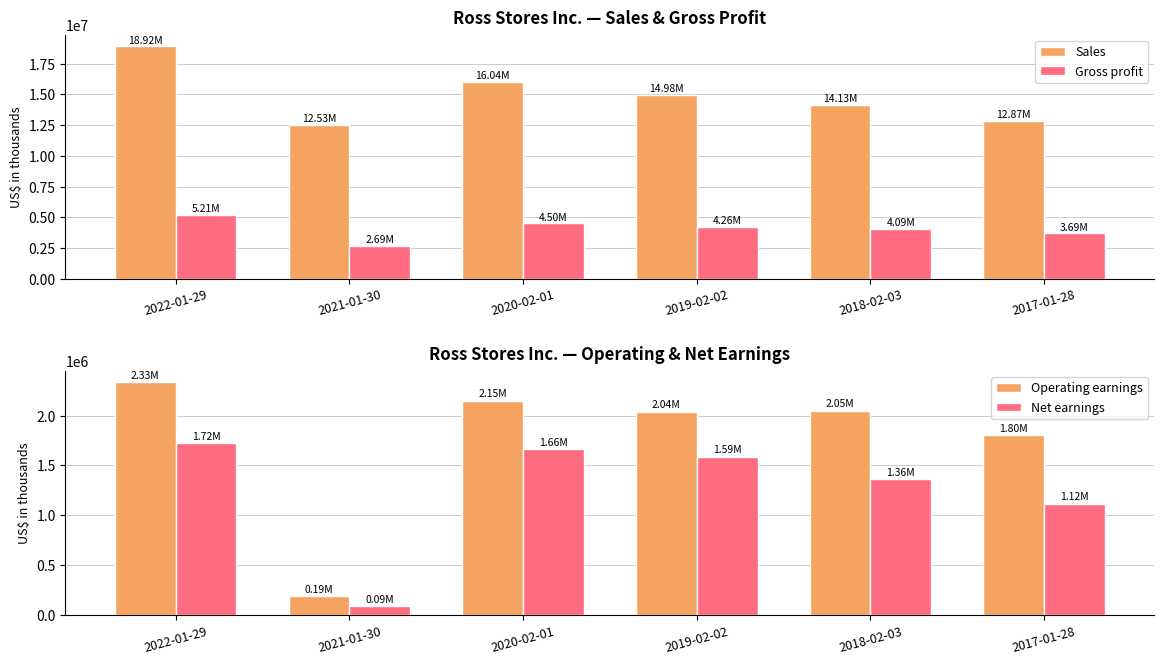

The Operating earnings series shows 1802644 at 2017-01-28. True or false?

True